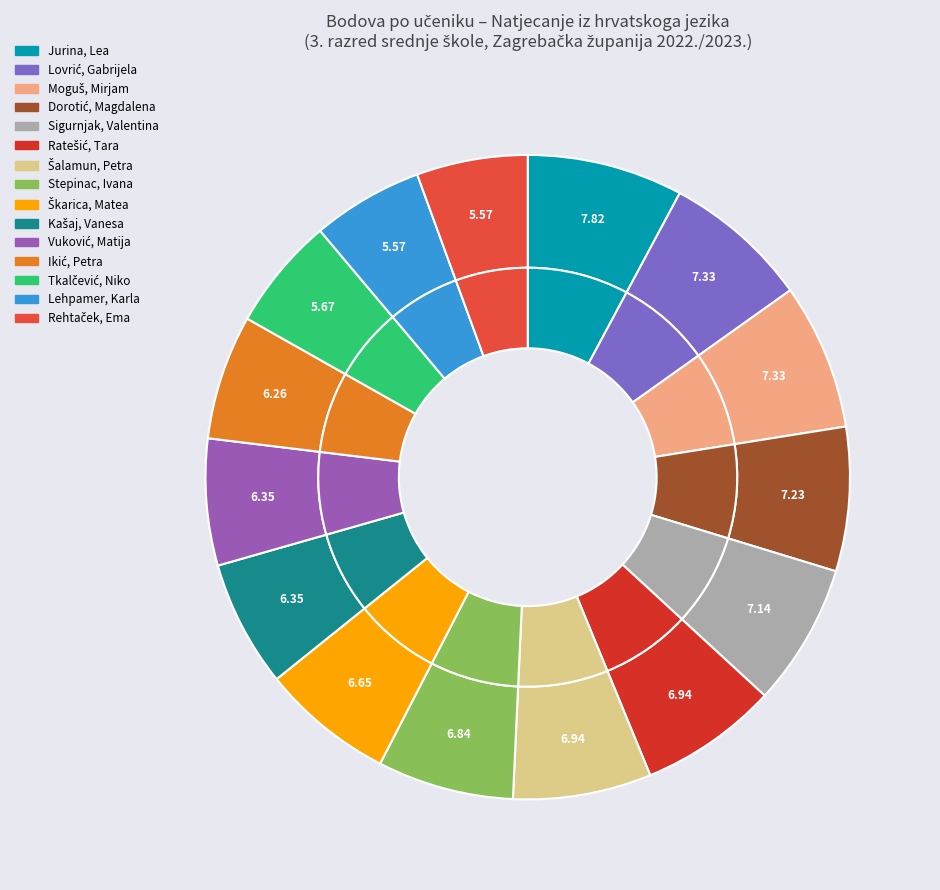

Is Škarica, Matea the majority of the pie?

No